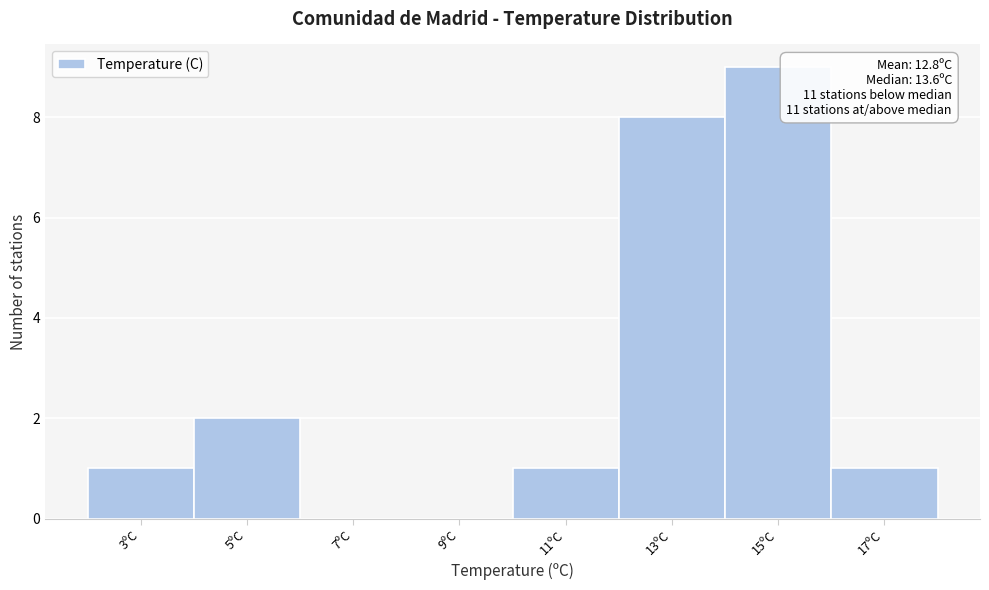

Over which range of the x-axis is the bar tallest?

14 to 16